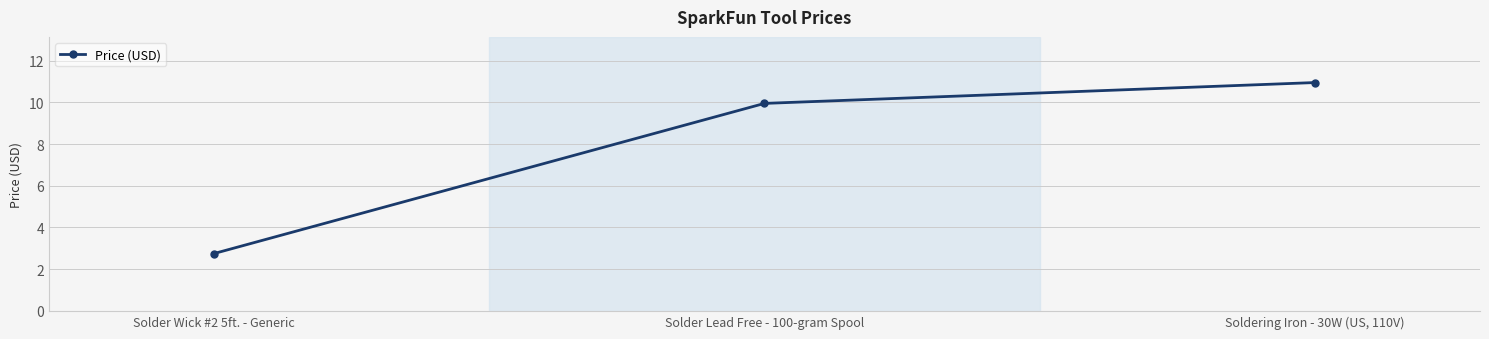

What position from the right is Solder Lead Free - 100-gram Spool?

2